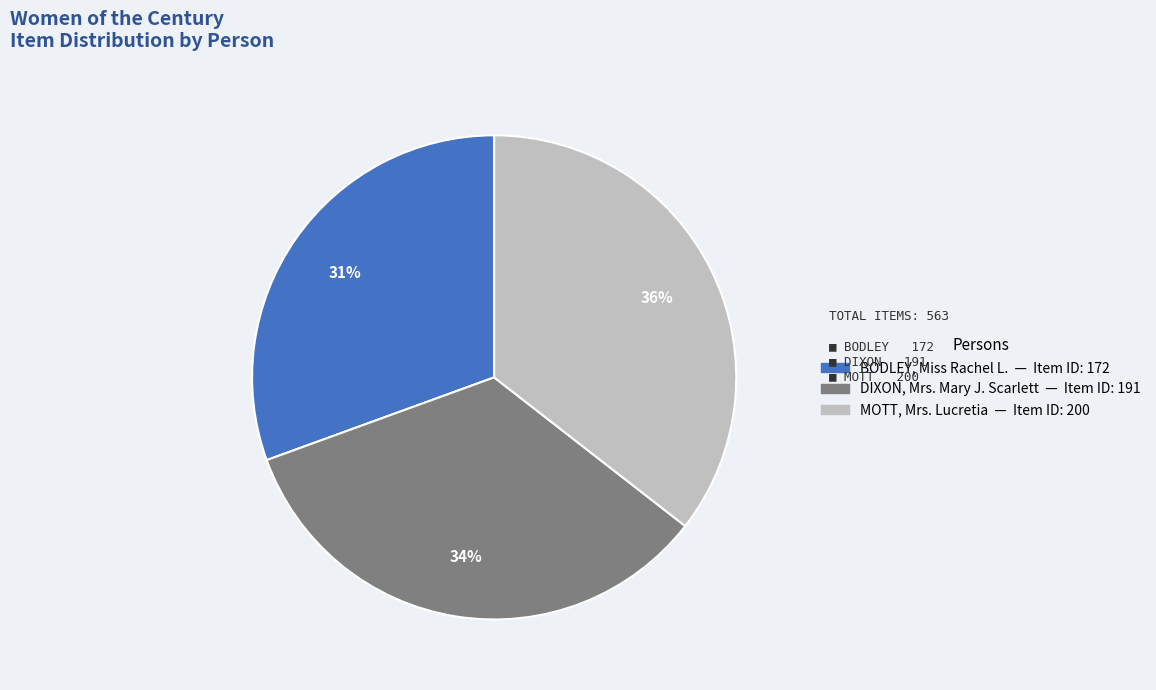

To the nearest percent, what percentage of the pie is BODLEY, Miss Rachel L.?

31%